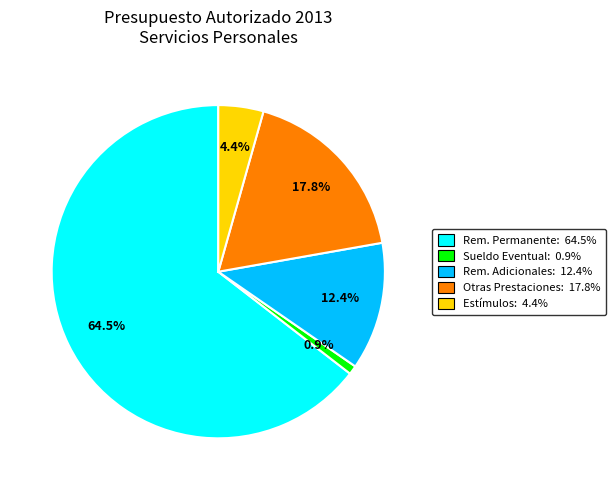

Is there a majority slice in this chart?

Yes